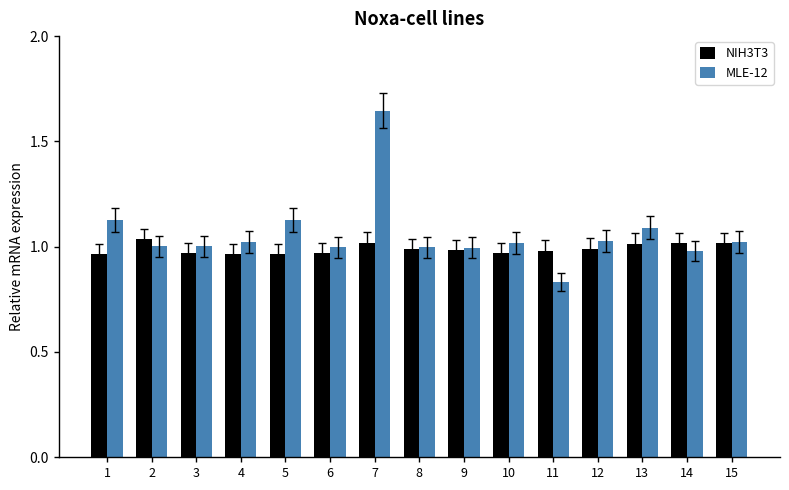

How many bars are there in total?

30